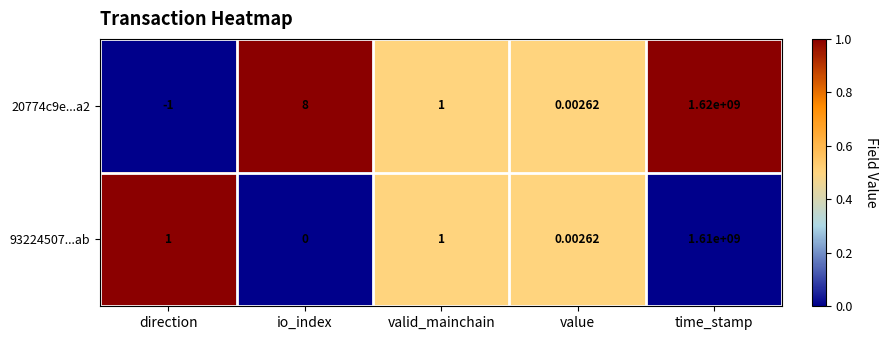

Count the number of data series in this chart.

2